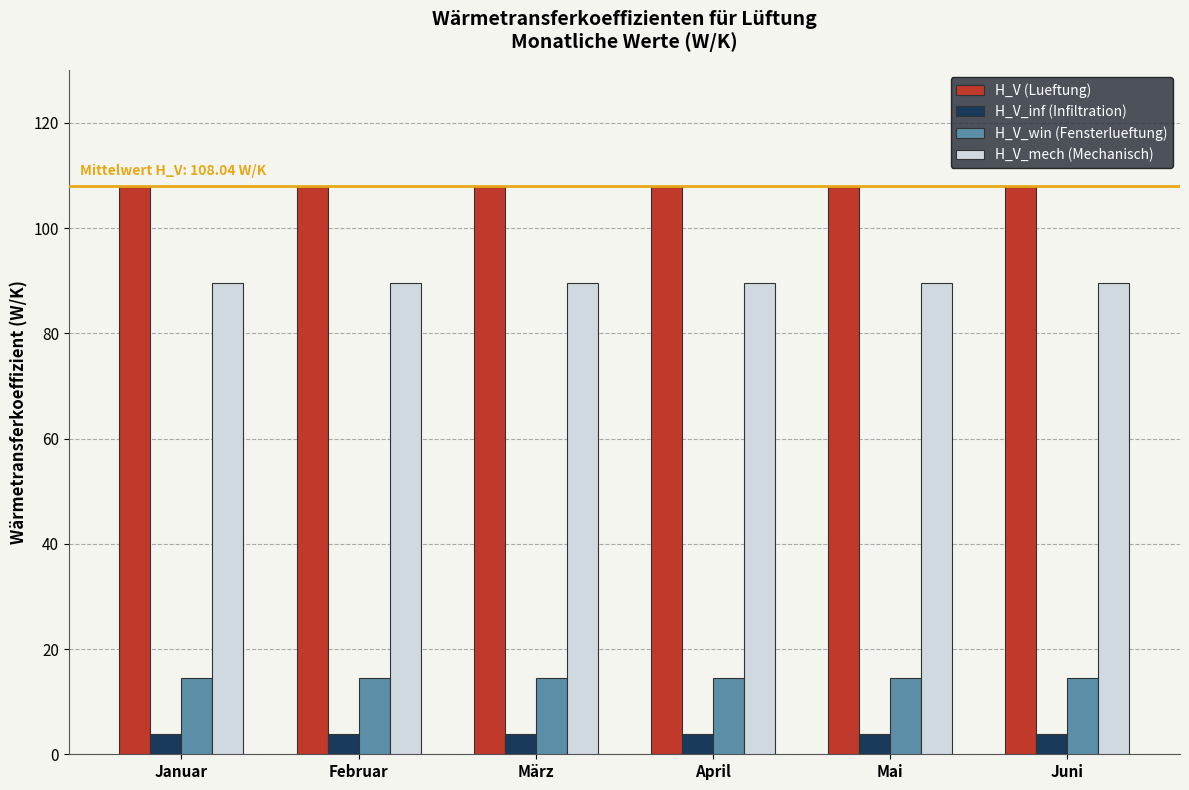

What is the lowest value of the H_V (Lueftung) series?

108.0